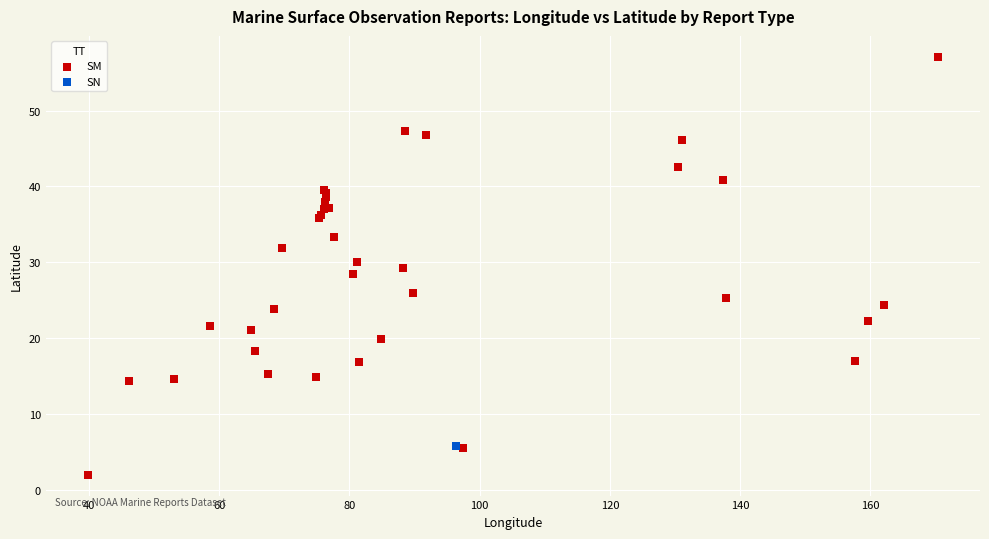

What are all the series names shown in the legend?

SM, SN